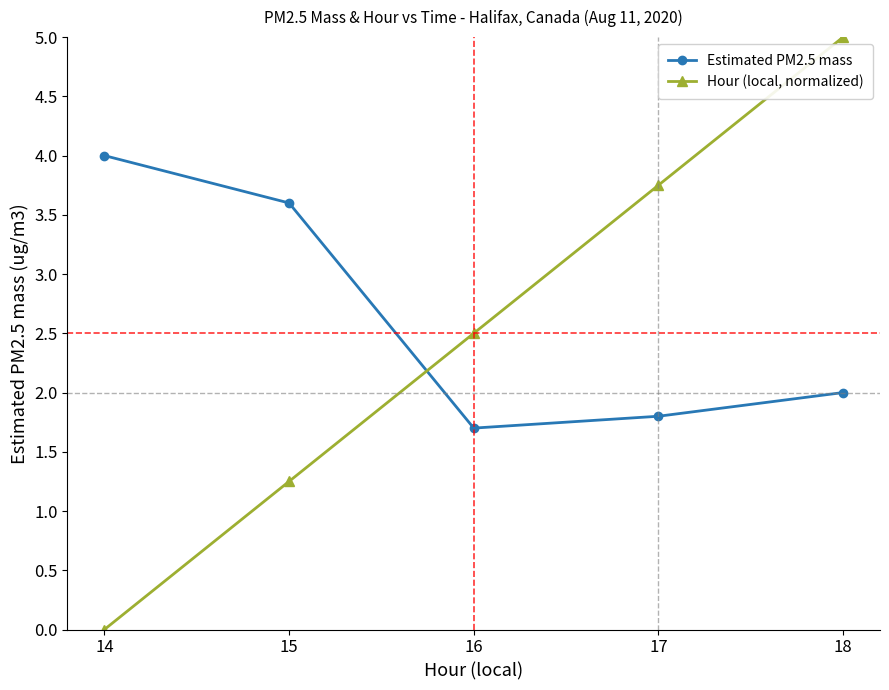

Which series ends up on top after the final intersection of Estimated PM2.5 mass and Hour (local, normalized)?

Hour (local, normalized)